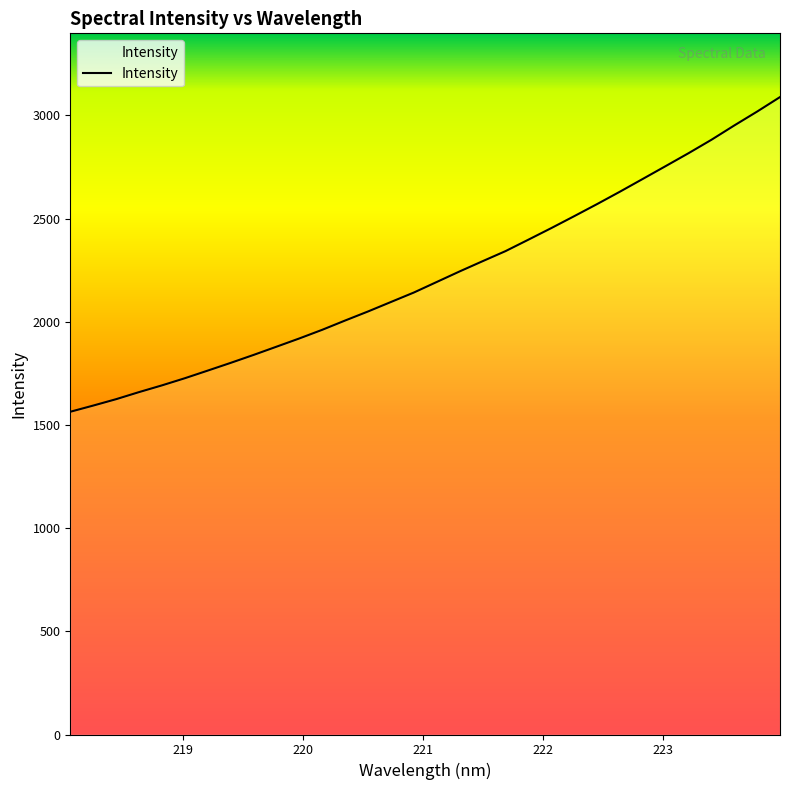

What is the difference between the maximum and minimum values?

1525.0